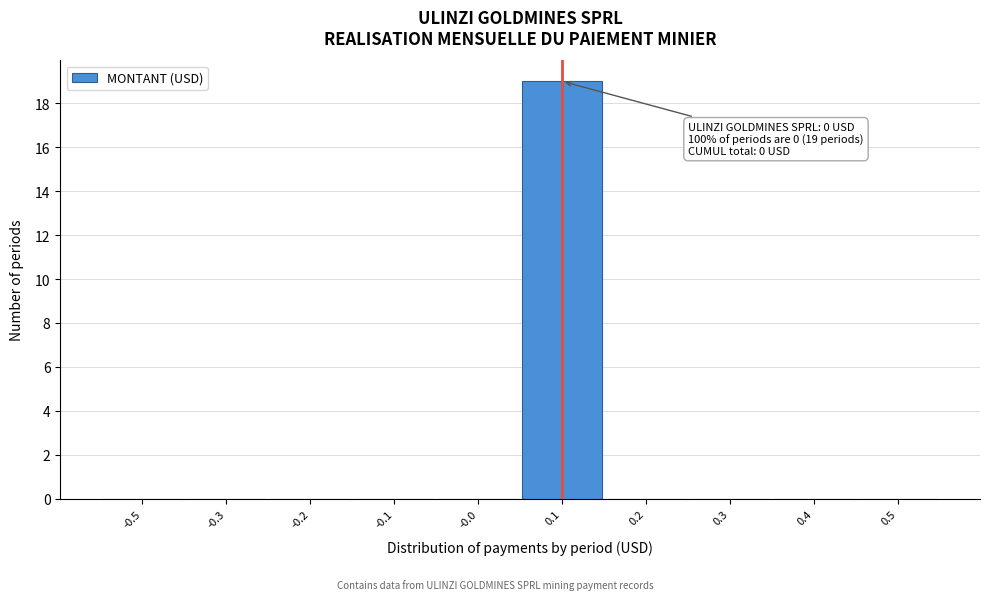

Reading left to right, what are all the values shown in this chart?

-0.5=0	-0.3=0	-0.2=0	-0.1=0	-0.0=0	0.1=19	0.2=0	0.3=0	0.4=0	0.5=0